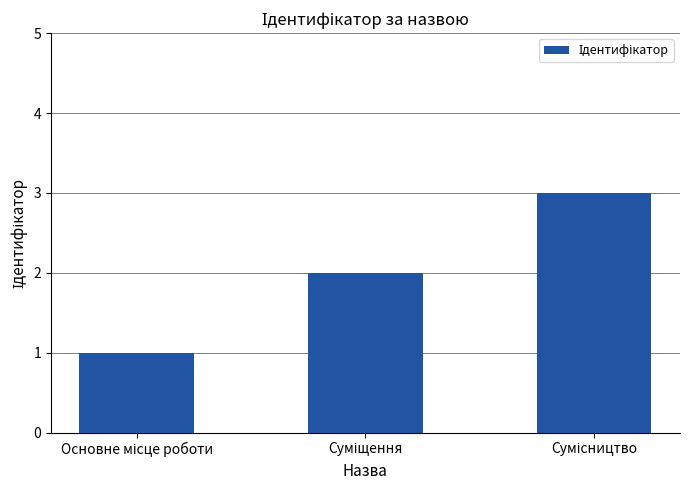

What is the sum of all values?

6